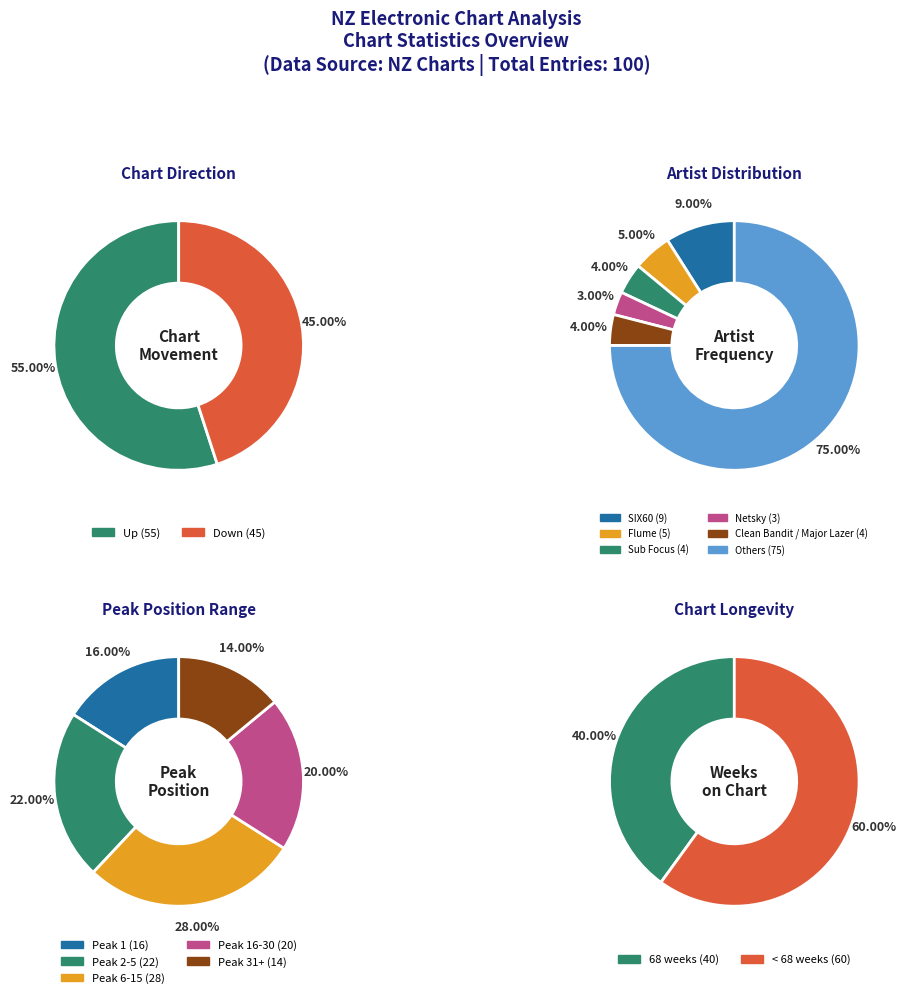

Is it true that up is 65% of the pie?

False